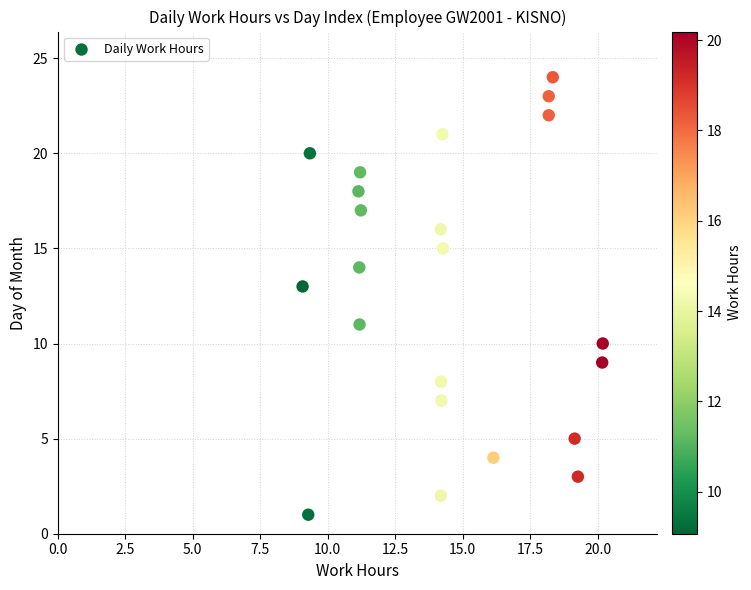

What is the range of Y values (max minus min)?

23